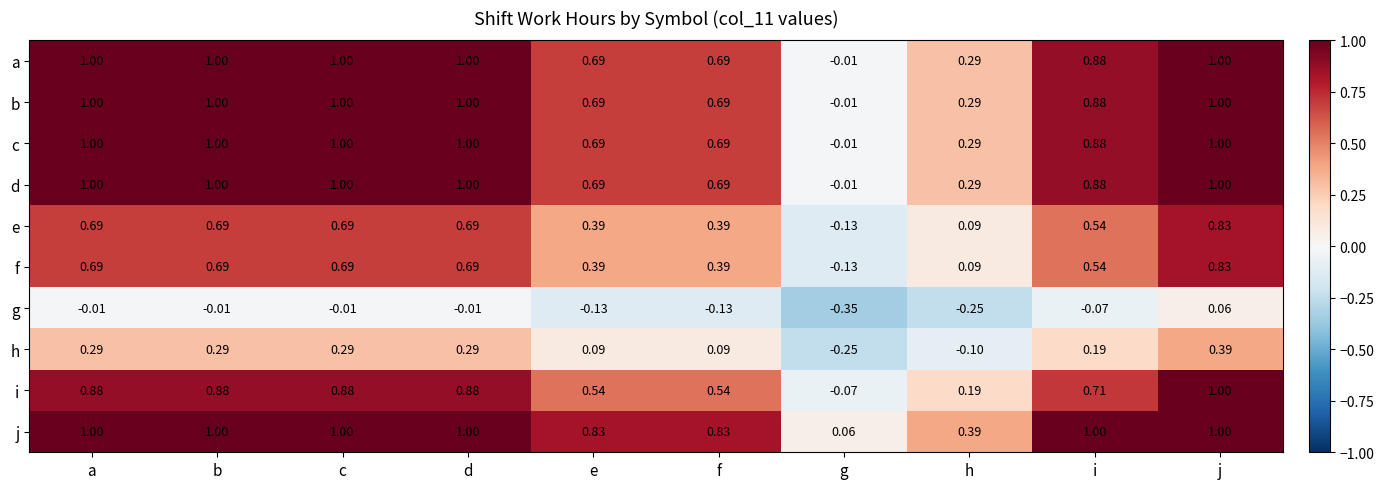

Which label corresponds to the smallest value in the chart?

g